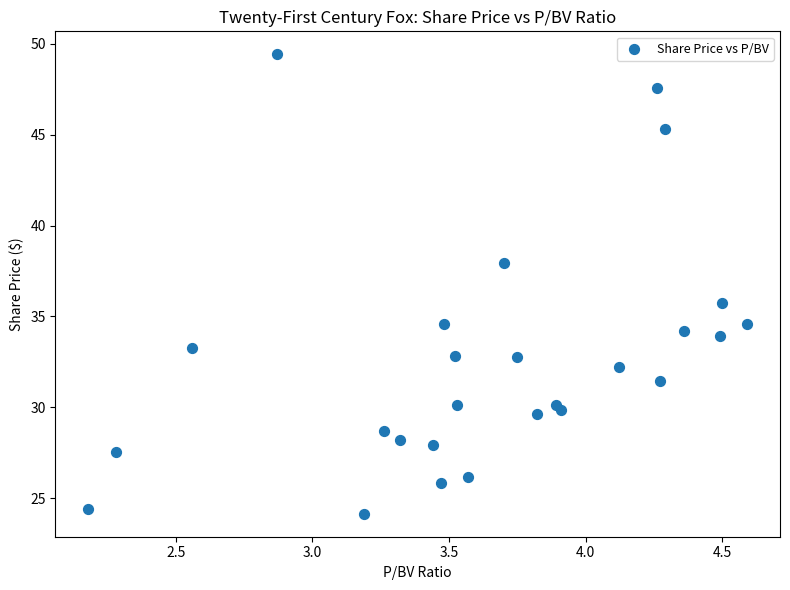

What is the range of Y values (max minus min)?

25.3